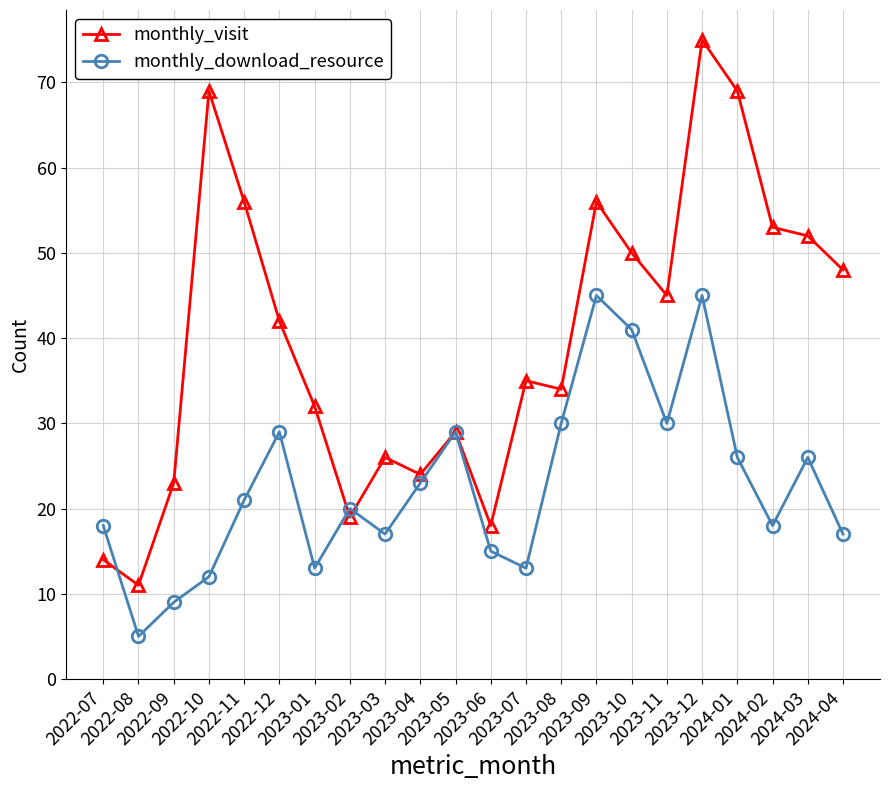

Is the value of monthly_download_resource at 2023-08 greater than the value of monthly_visit at 2023-06?

Yes